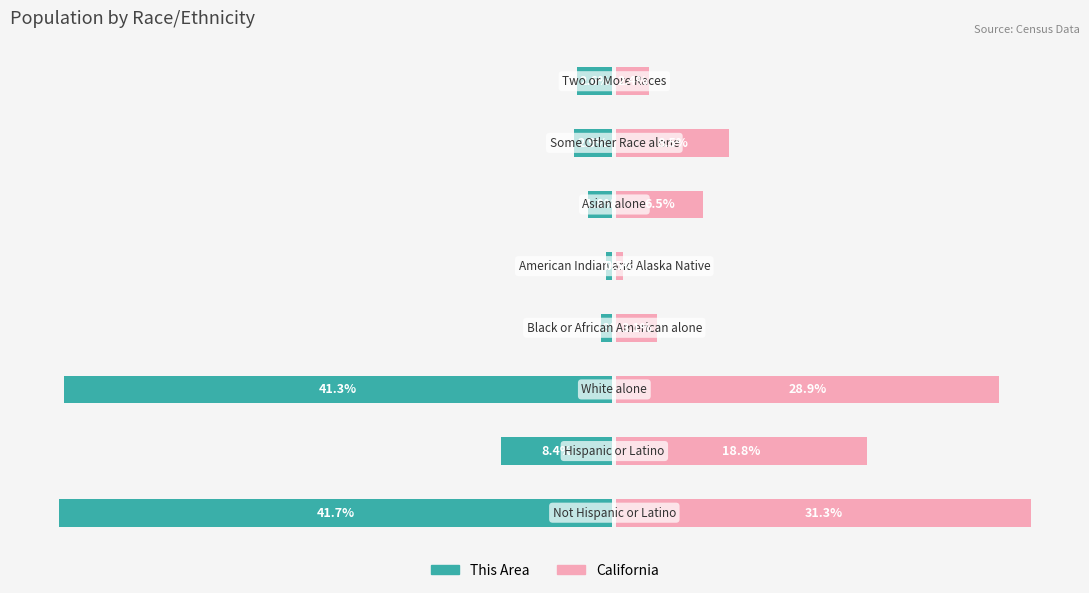

How many distinct data groups are displayed?

2